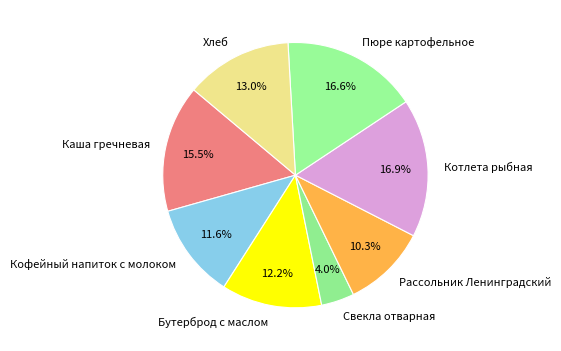

Which slice is the smallest?

Свекла отварная